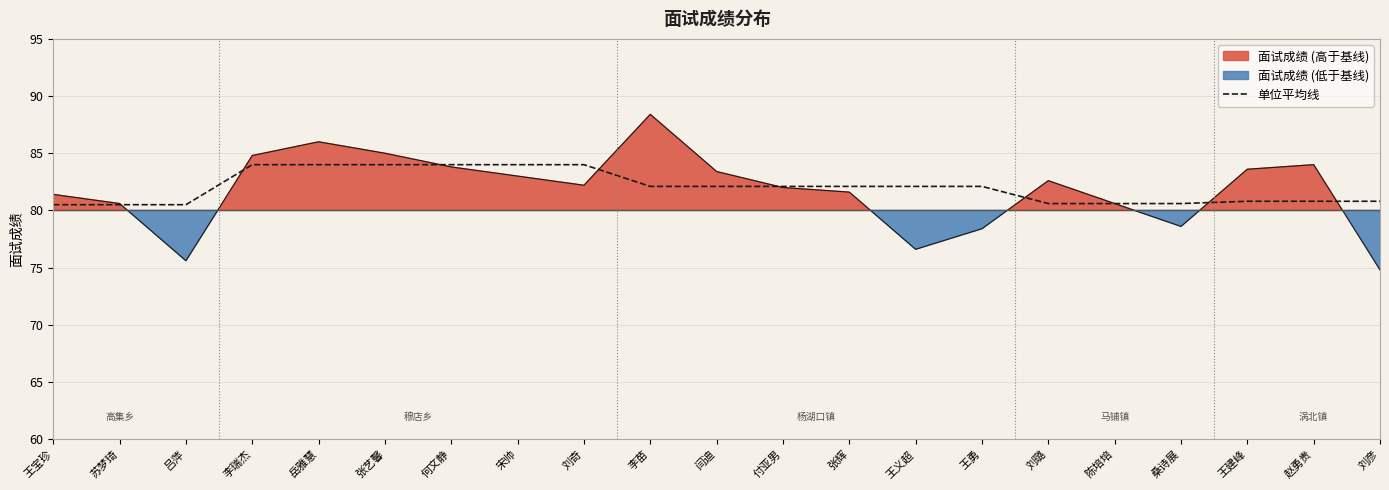

Reading left to right, list all the values displayed in this chart.

80.5	80.5	80.5	84.0	84.0	84.0	84.0	84.0	84.0	82.1	82.1	82.1	82.1	82.1	82.1	80.6	80.6	80.6	80.8	80.8	80.8